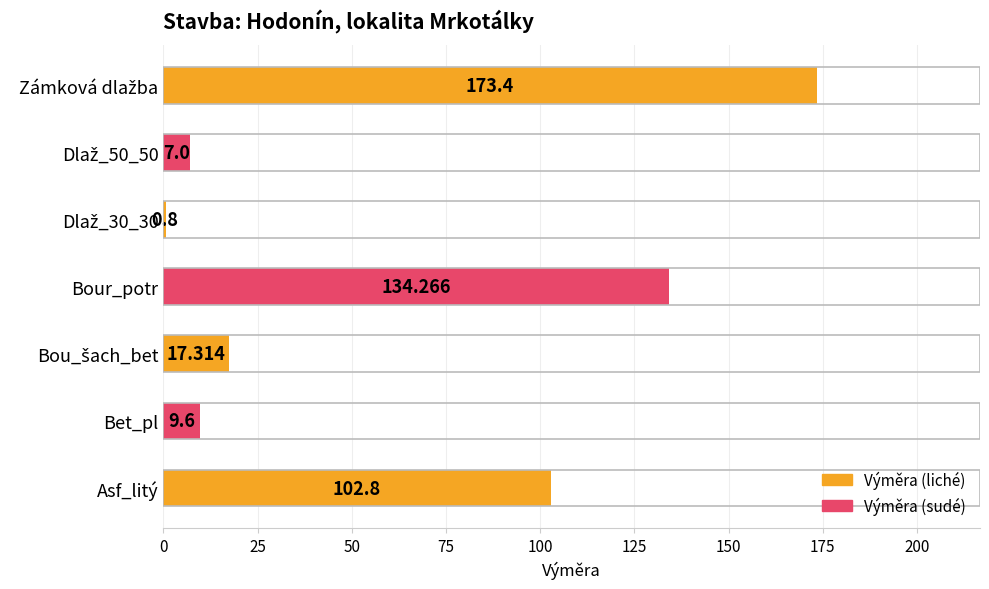

Where is the data nearest to the value 87?

Asf_litý